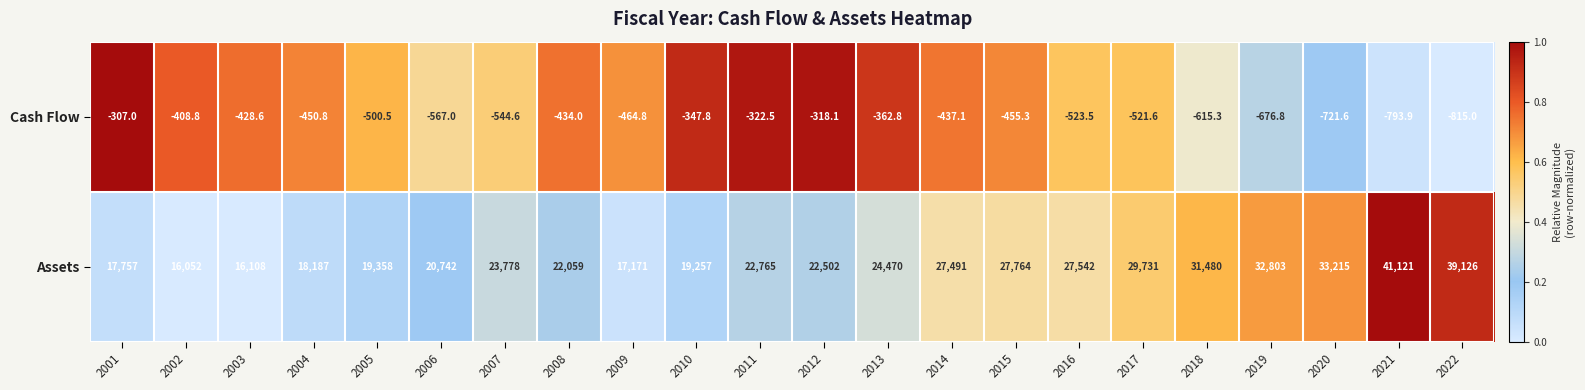

Is it true that Assets equals 29731.0 at 2017?

True